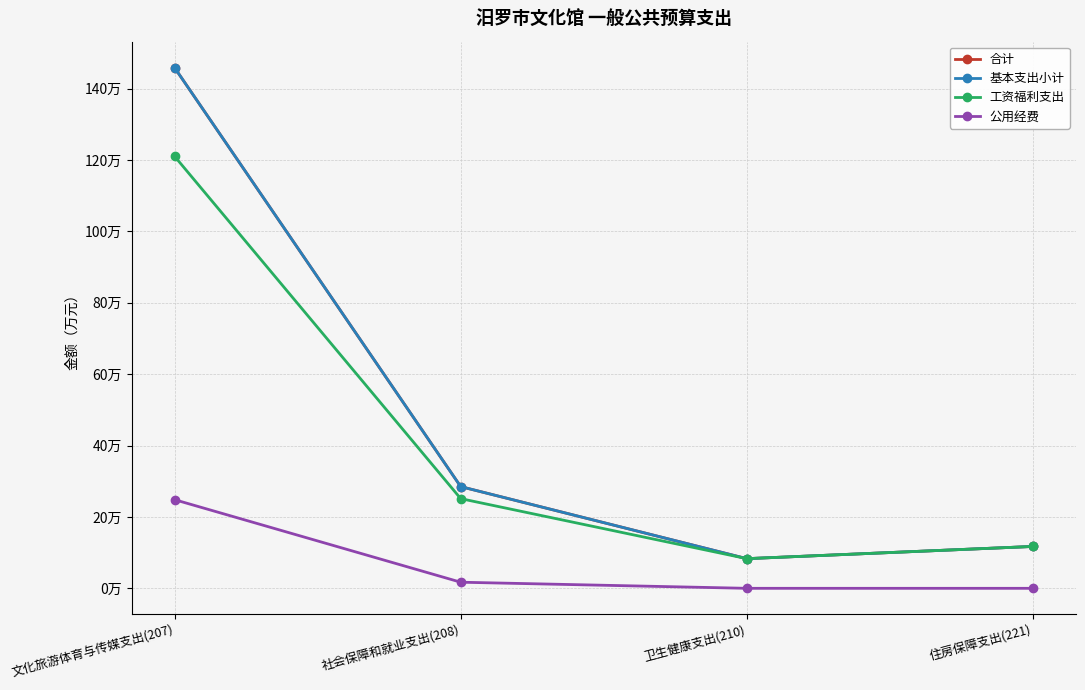

Does the chart have visible grid lines?

Yes